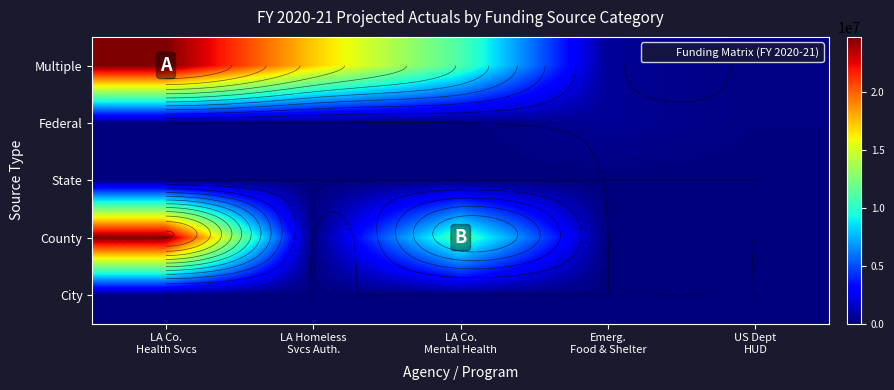

What is the difference between the Federal values at LA Co. Health Svcs and US Dept HUD?

108838